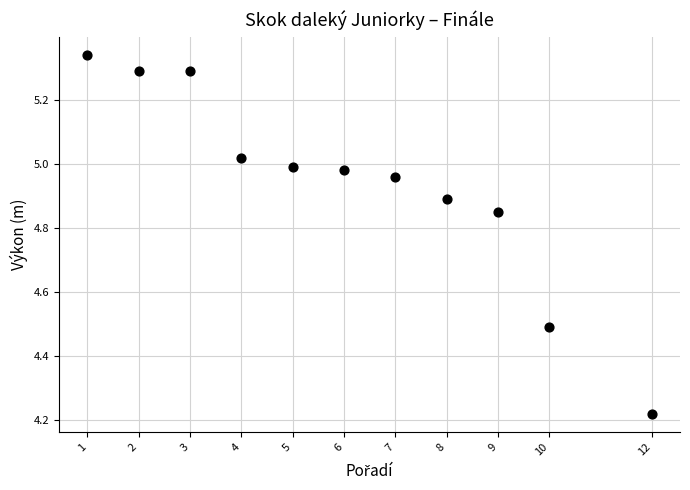

What is the range of X values (max minus min)?

11.0